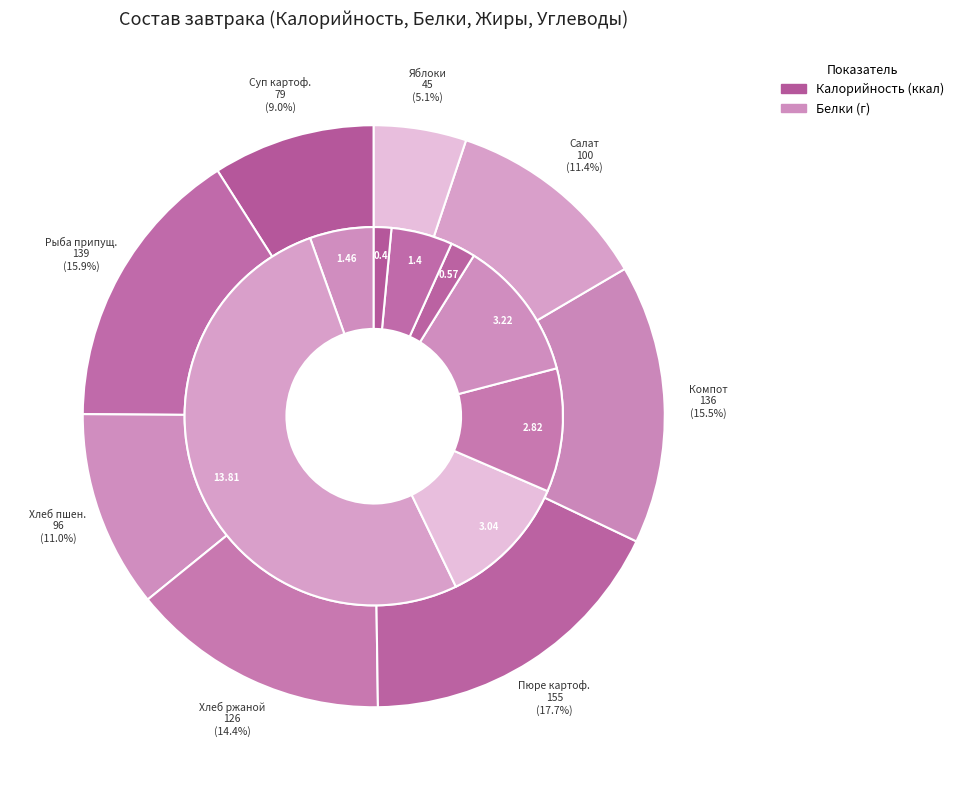

Does Салат из квашеной капусты represent more than half of the total?

No